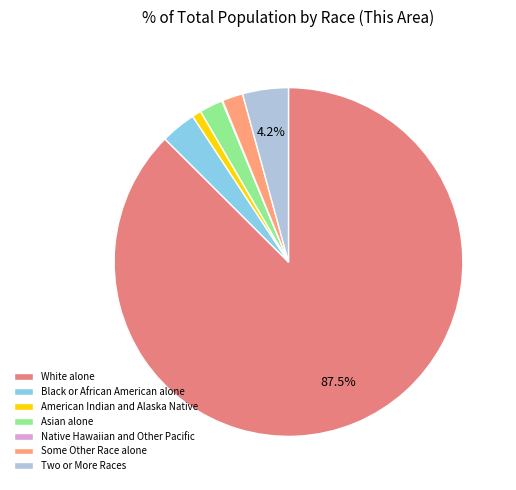

What is the total percentage of Two or More Races and Asian alone?

6.4%